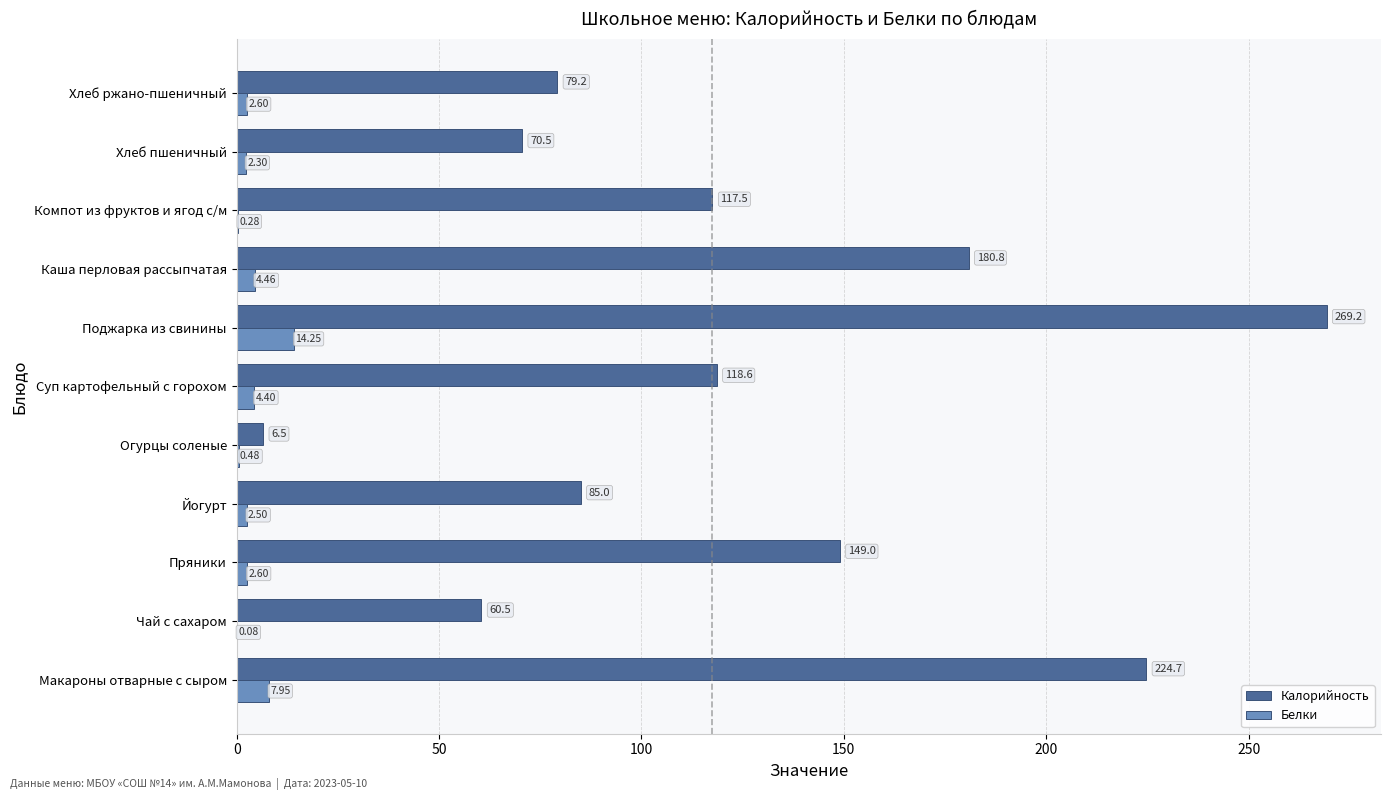

At which category is the sum across all series the highest?

Поджарка из свинины